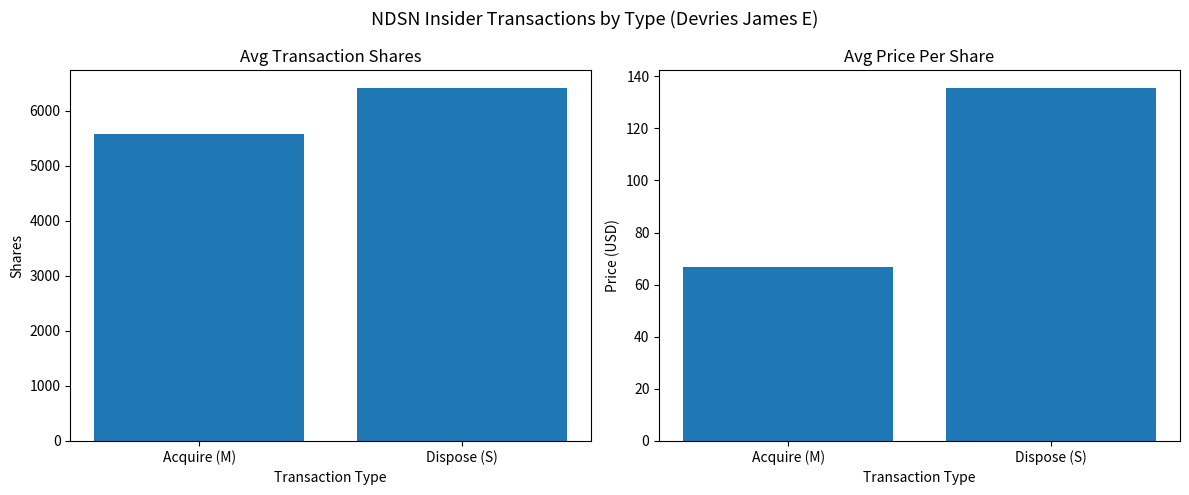

At which label does Avg Transaction Shares reach its peak?

Dispose (S)